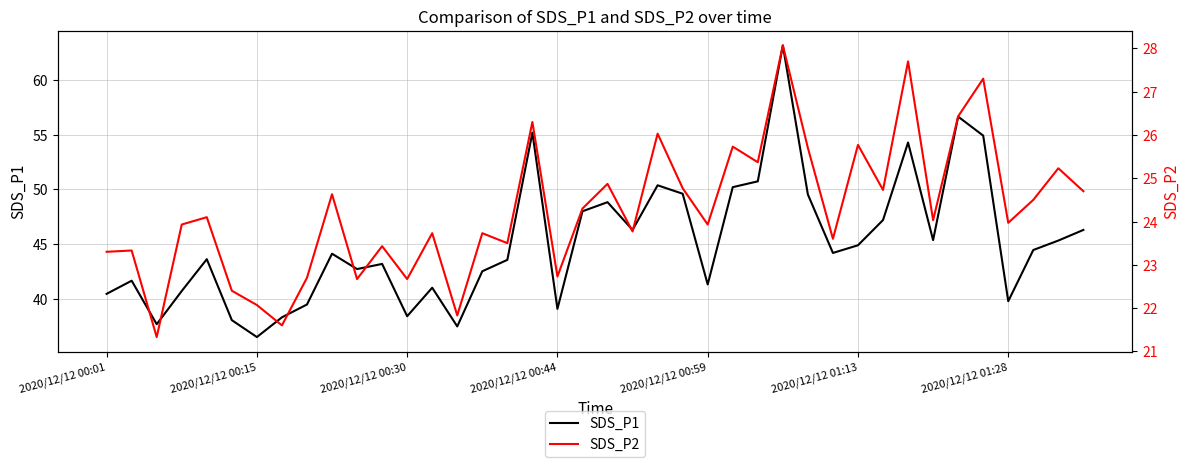

The value of SDS_P1 at 2020/12/12 00:15 is 18.4. True or false?

False